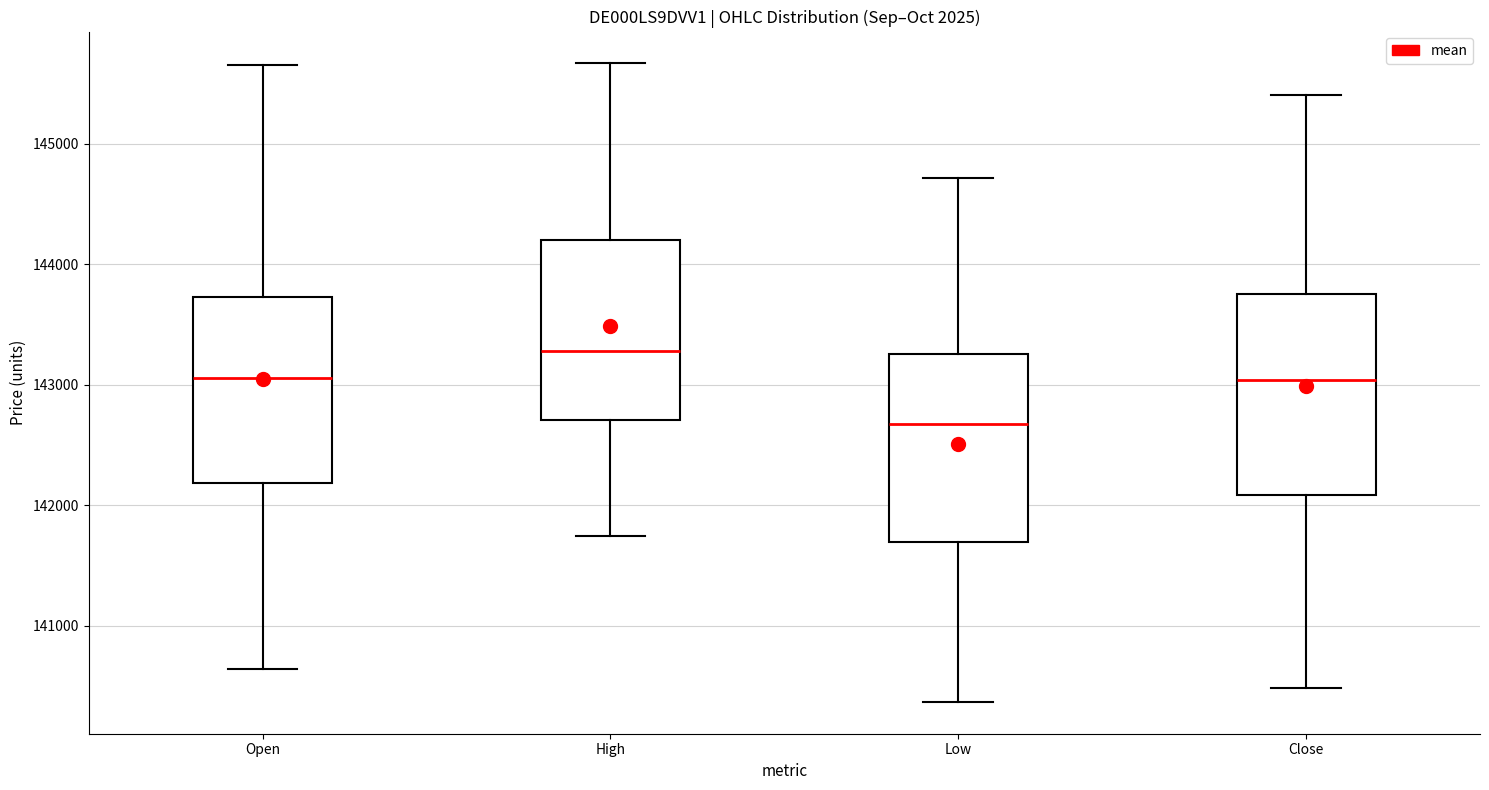

Reading left to right, read every box against the y-axis: the position of its median line, the range the box covers, and the ends of its whiskers. The values are not printed on the chart, so give them approximately, as read against the axis.

Open: median 143100, box 142200 to 143700, whiskers 140600 to 145600
High: median 143300, box 142700 to 144200, whiskers 141700 to 145700
Low: median 142700, box 141700 to 143300, whiskers 140400 to 144700
Close: median 143000, box 142100 to 143800, whiskers 140500 to 145400